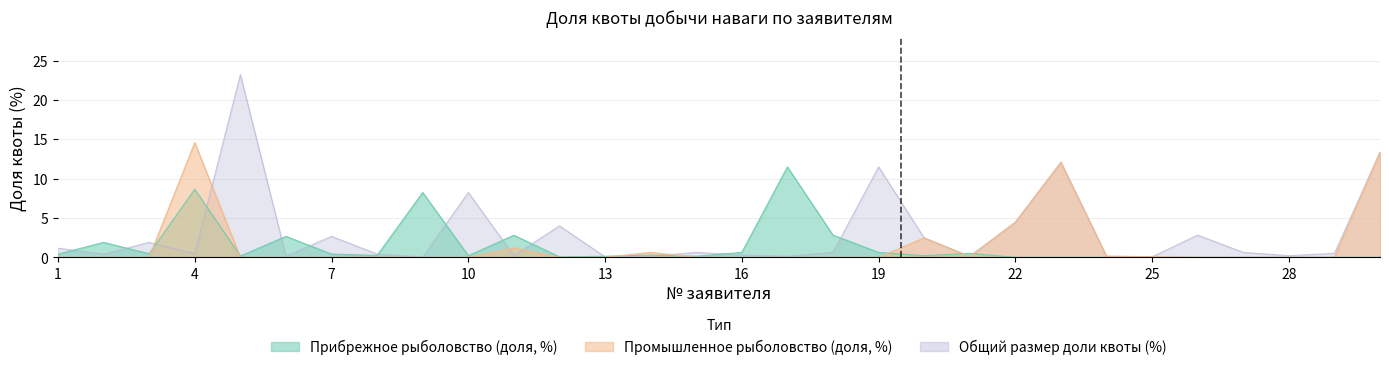

What is the average value of the Промышленное рыболовство (доля, %) series?

1.6